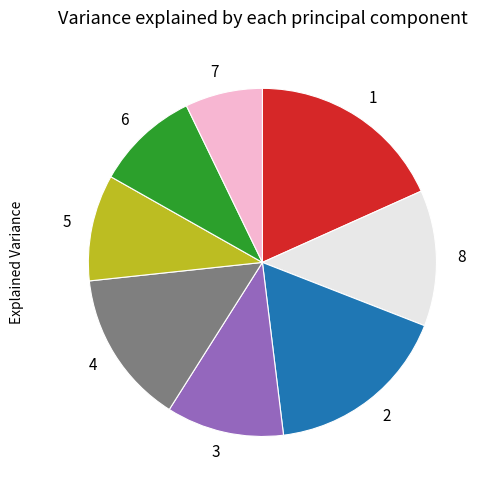

Does any single category account for the majority?

No